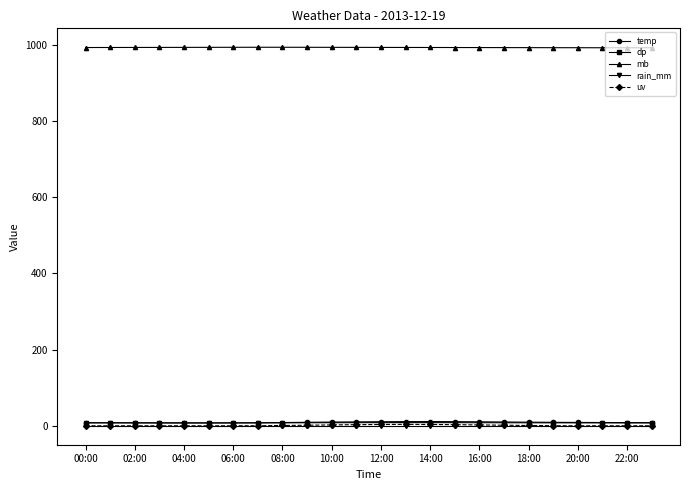

How many values in the temp series are below 8?

5